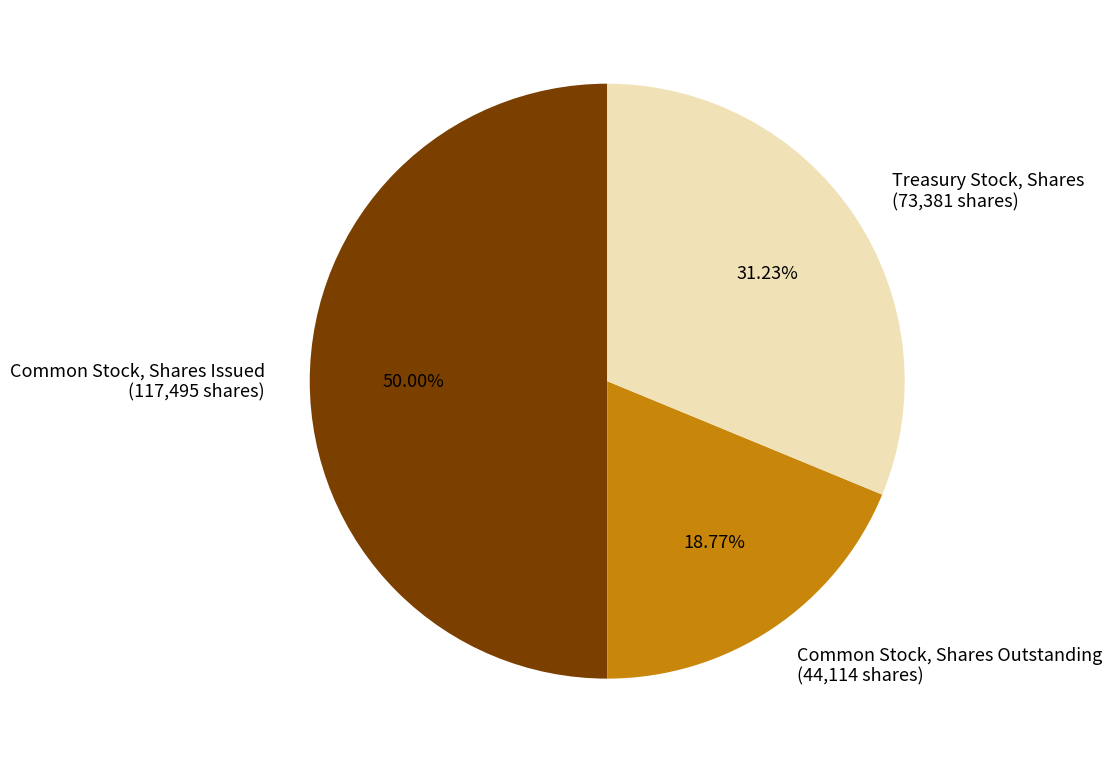

Is Treasury Stock, Shares (73,381 shares) the majority of the pie?

No